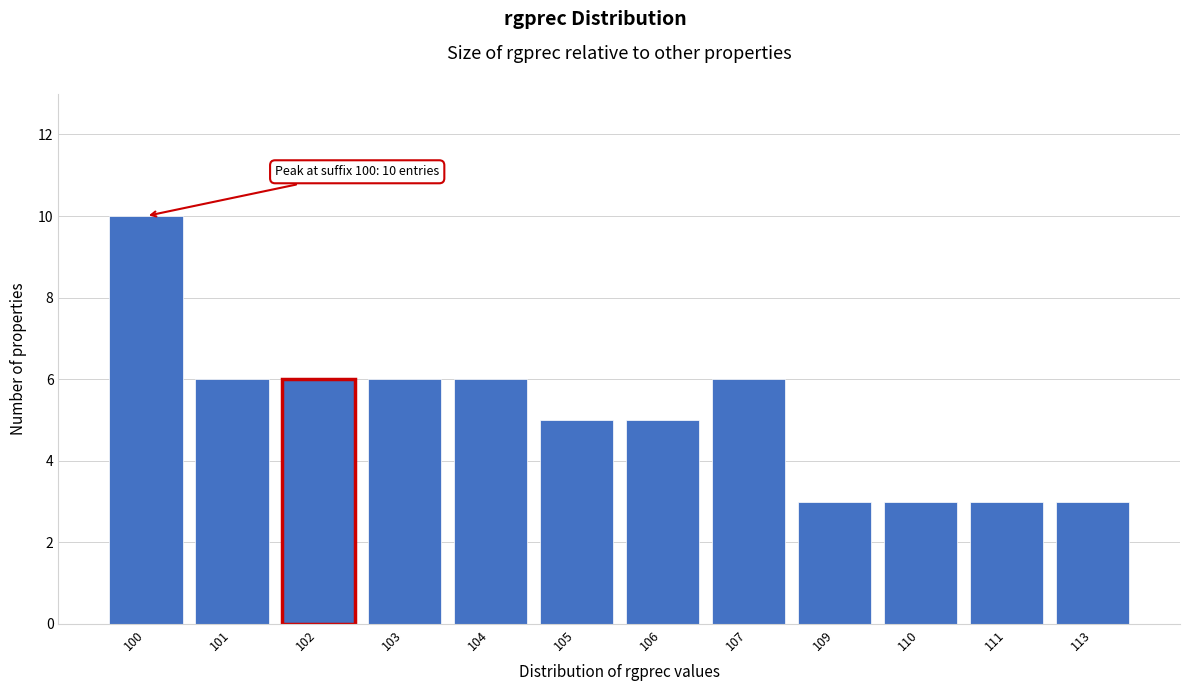

Reading left to right, list all the values displayed in this chart.

10	6	6	6	6	5	5	6	3	3	3	3